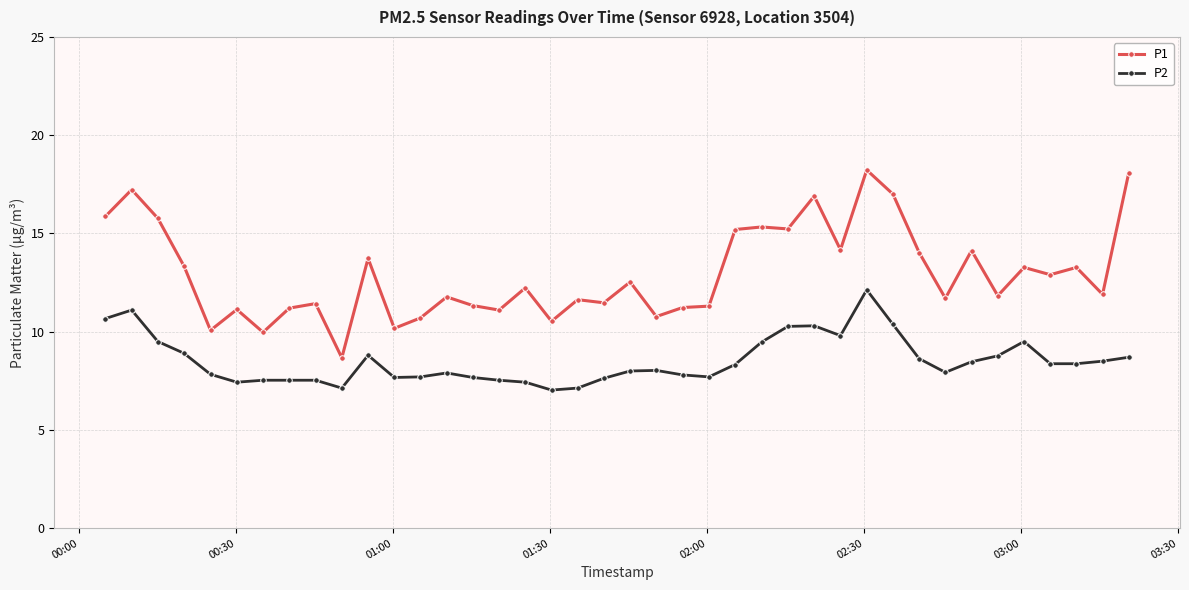

True or false: P2 has more than 0 points higher than both neighbors.

True